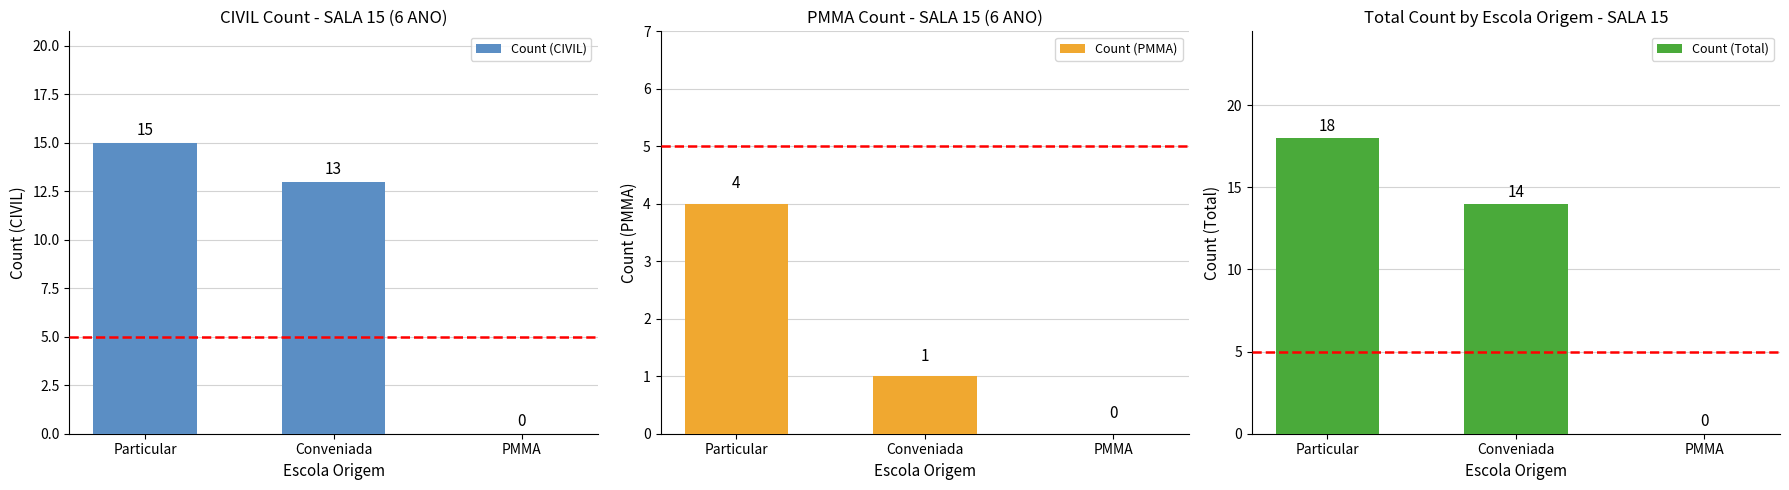

How many bars are there in total?

9